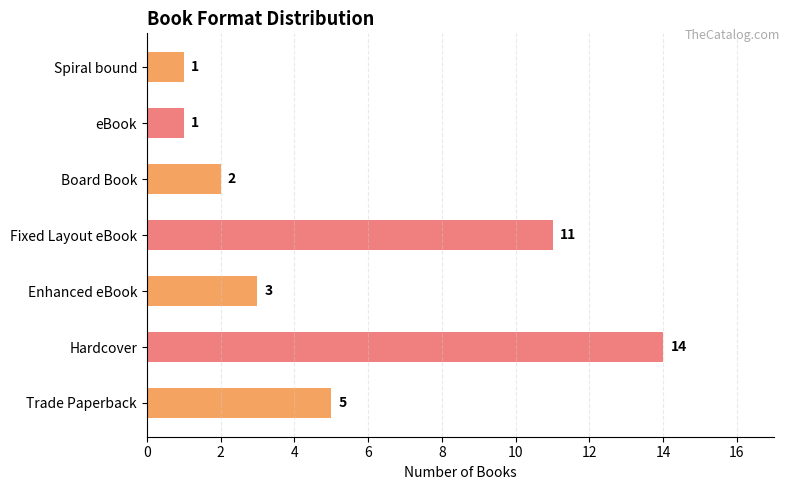

Reading bottom to top, list all the values displayed in this chart.

Trade Paperback=5	Hardcover=14	Enhanced eBook=3	Fixed Layout eBook=11	Board Book=2	eBook=1	Spiral bound=1